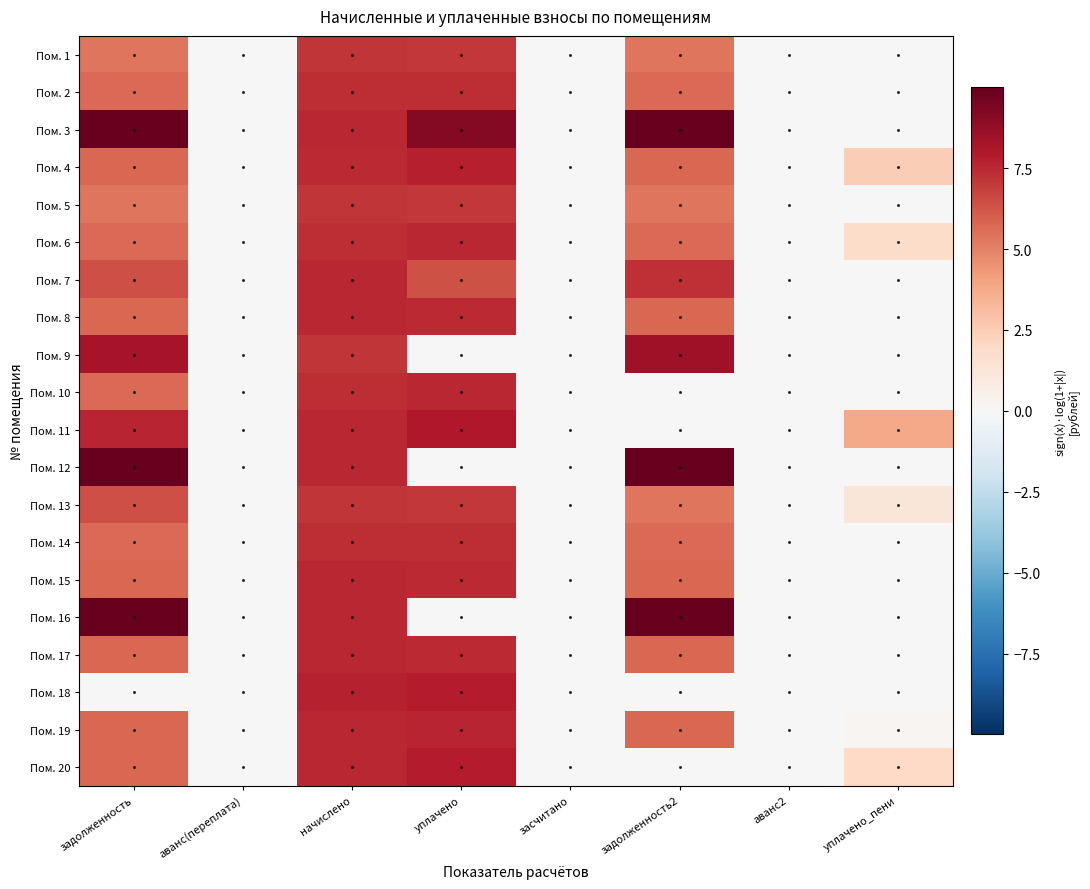

Reading left to right, transcribe all the data shown in this chart.

Пом. 1: задолженность=5.3	аванс(переплата)=0.0	начислено=7.1	уплачено=7.1	засчитано=0.0	задолженность2=5.3	аванс2=0.0	уплачено_пени=0.0
Пом. 2: задолженность=5.6	аванс(переплата)=0.0	начислено=7.4	уплачено=7.4	засчитано=0.0	задолженность2=5.6	аванс2=0.0	уплачено_пени=0.0
Пом. 3: задолженность=10.1	аванс(переплата)=0.0	начислено=7.5	уплачено=9.2	засчитано=0.0	задолженность2=10.0	аванс2=0.0	уплачено_пени=0.0
Пом. 4: задолженность=5.7	аванс(переплата)=0.0	начислено=7.5	уплачено=7.7	засчитано=0.0	задолженность2=5.7	аванс2=0.0	уплачено_пени=2.4
Пом. 5: задолженность=5.3	аванс(переплата)=0.0	начислено=7.1	уплачено=7.1	засчитано=0.0	задолженность2=5.3	аванс2=0.0	уплачено_пени=0.0
Пом. 6: задолженность=5.6	аванс(переплата)=0.0	начислено=7.4	уплачено=7.5	засчитано=0.0	задолженность2=5.6	аванс2=0.0	уплачено_пени=1.8
Пом. 7: задолженность=6.4	аванс(переплата)=0.0	начислено=7.5	уплачено=6.3	засчитано=0.0	задолженность2=7.3	аванс2=0.0	уплачено_пени=0.0
Пом. 8: задолженность=5.7	аванс(переплата)=0.0	начислено=7.5	уплачено=7.5	засчитано=0.0	задолженность2=5.7	аванс2=0.0	уплачено_пени=0.0
Пом. 9: задолженность=8.3	аванс(переплата)=0.0	начислено=7.1	уплачено=0.0	засчитано=0.0	задолженность2=8.4	аванс2=0.0	уплачено_пени=0.0
Пом. 10: задолженность=5.6	аванс(переплата)=0.0	начислено=7.4	уплачено=7.5	засчитано=0.0	задолженность2=0.0	аванс2=0.0	уплачено_пени=0.0
Пом. 11: задолженность=7.6	аванс(переплата)=0.0	начислено=7.5	уплачено=8.0	засчитано=0.0	задолженность2=0.0	аванс2=0.0	уплачено_пени=3.8
Пом. 12: задолженность=10.4	аванс(переплата)=0.0	начислено=7.5	уплачено=0.0	засчитано=0.0	задолженность2=10.5	аванс2=0.0	уплачено_пени=0.0
Пом. 13: задолженность=6.4	аванс(переплата)=0.0	начислено=7.1	уплачено=7.1	засчитано=0.0	задолженность2=5.3	аванс2=0.0	уплачено_пени=1.2
Пом. 14: задолженность=5.6	аванс(переплата)=0.0	начислено=7.4	уплачено=7.4	засчитано=0.0	задолженность2=5.6	аванс2=0.0	уплачено_пени=0.0
Пом. 15: задолженность=5.7	аванс(переплата)=0.0	начислено=7.5	уплачено=7.5	засчитано=0.0	задолженность2=5.7	аванс2=0.0	уплачено_пени=0.0
Пом. 16: задолженность=10.6	аванс(переплата)=0.0	начислено=7.5	уплачено=0.0	засчитано=0.0	задолженность2=10.6	аванс2=0.0	уплачено_пени=0.0
Пом. 17: задолженность=5.7	аванс(переплата)=0.0	начислено=7.5	уплачено=7.5	засчитано=0.0	задолженность2=5.7	аванс2=0.0	уплачено_пени=0.0
Пом. 18: задолженность=0.0	аванс(переплата)=0.0	начислено=7.7	уплачено=7.9	засчитано=0.0	задолженность2=0.0	аванс2=0.0	уплачено_пени=0.0
Пом. 19: задолженность=5.7	аванс(переплата)=0.0	начислено=7.5	уплачено=7.6	засчитано=0.0	задолженность2=5.7	аванс2=0.0	уплачено_пени=0.2
Пом. 20: задолженность=5.7	аванс(переплата)=0.0	начислено=7.5	уплачено=7.9	засчитано=0.0	задолженность2=0.0	аванс2=0.0	уплачено_пени=2.0